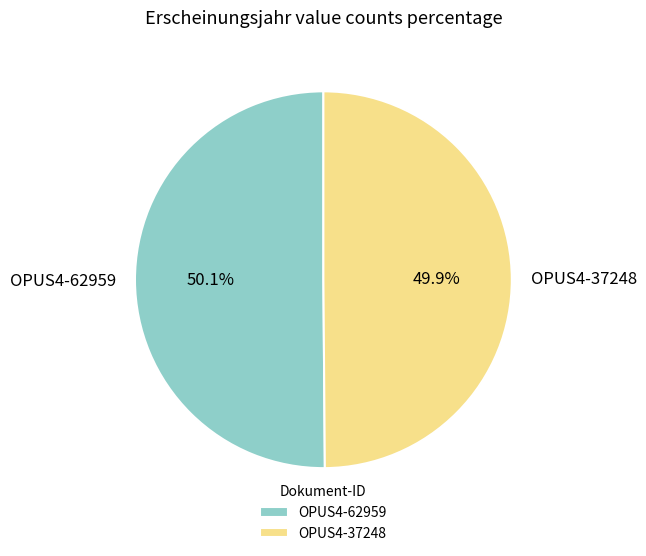

What percentage is NOT represented by OPUS4-62959?

49.9%